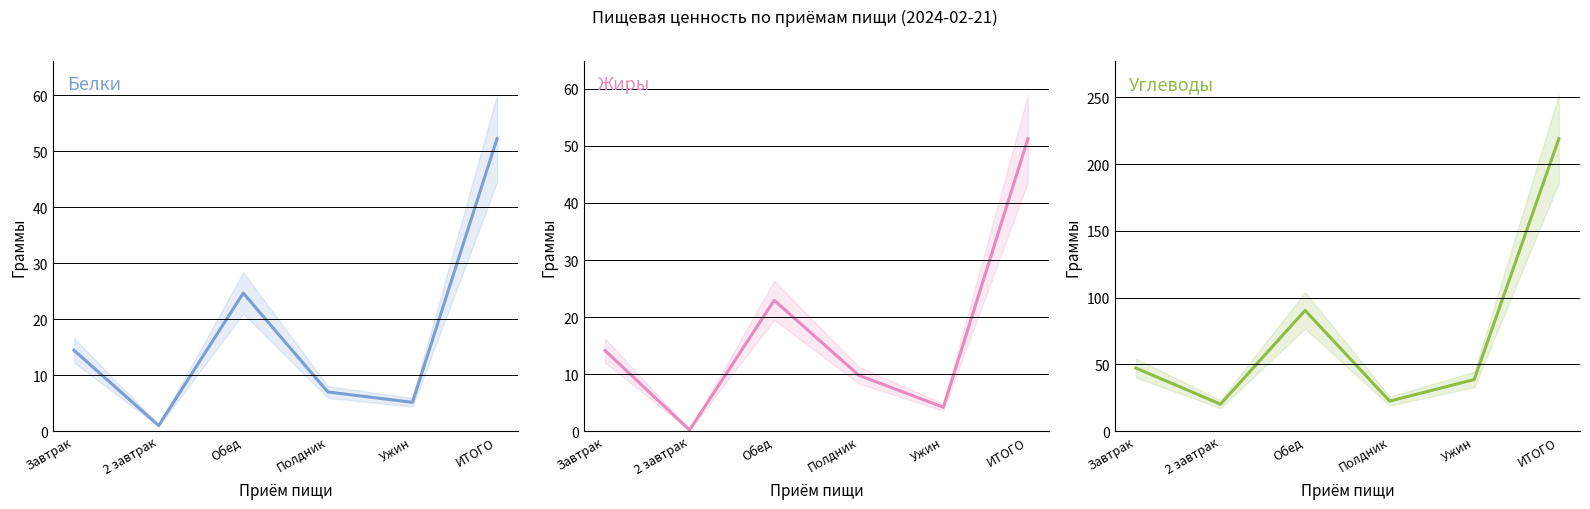

Is the value of Углеводы at Обед greater than the value of Жиры at Обед?

Yes